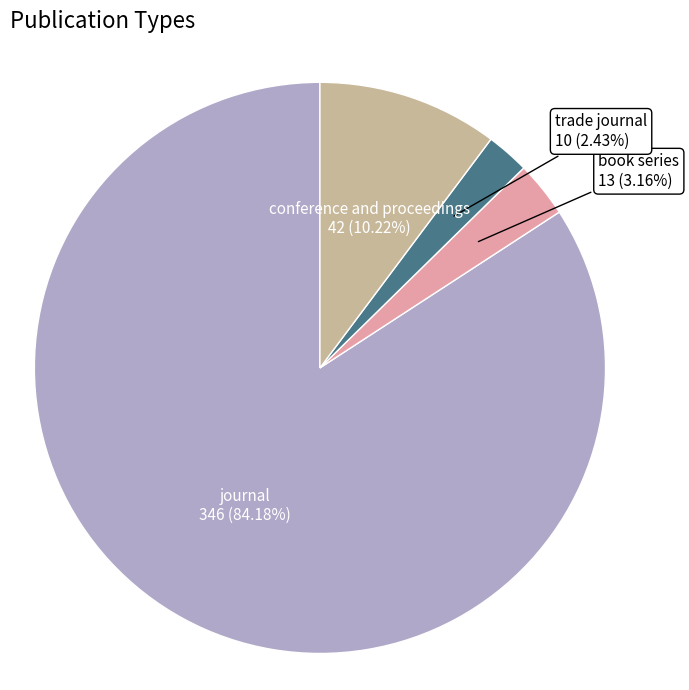

Is there any slice that represents more than half of the pie?

Yes